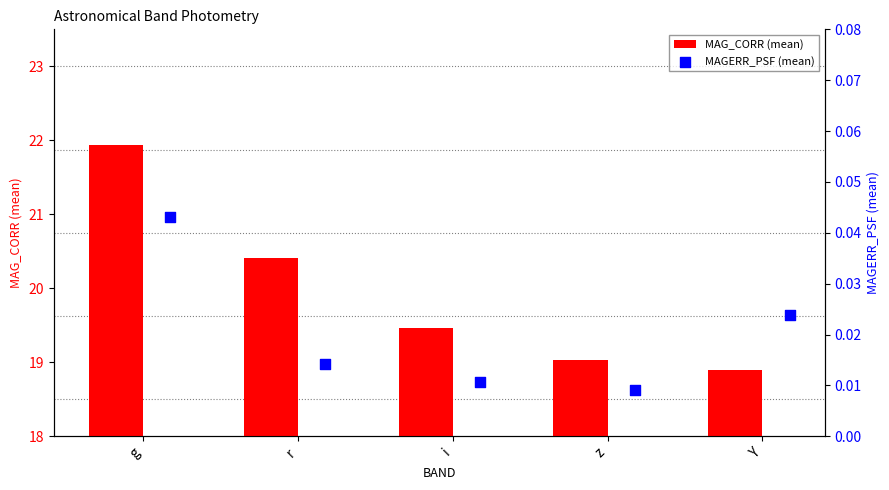

Which series has the largest total across all categories?

MAG_CORR (mean)